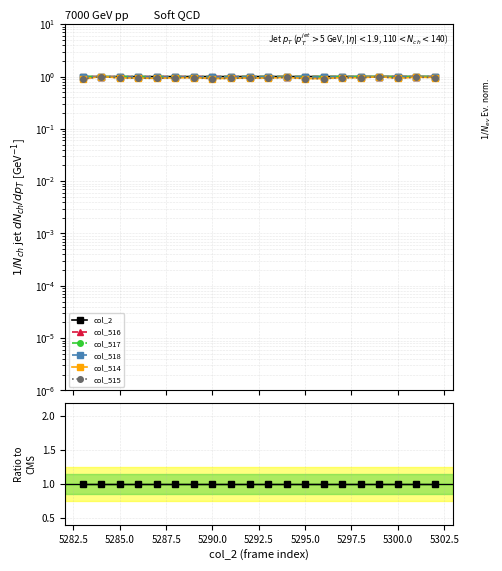

True or false: col_2 and col_516 cross at least once.

False